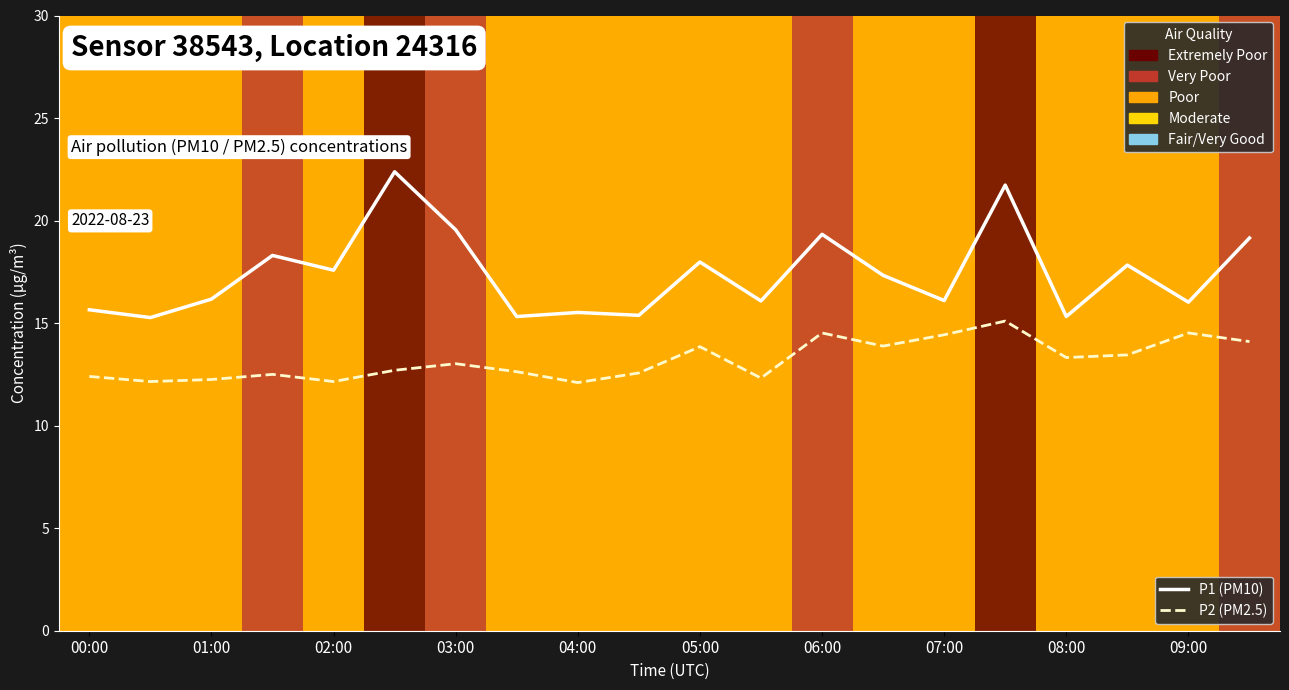

In P1 (PM10), how many points are lower than both neighbors (excluding endpoints)?

8